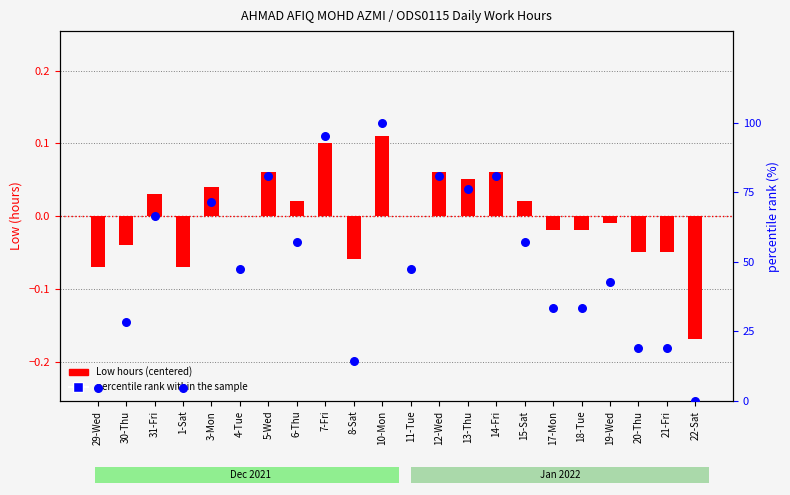

What are all the series names shown in the legend?

Low hours (centered), percentile rank within the sample